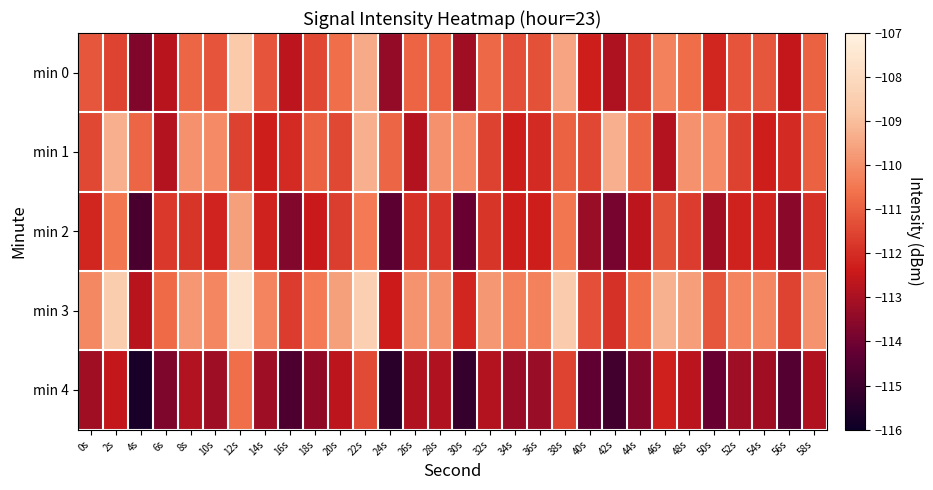

Which series has the largest total across all categories?

min 3